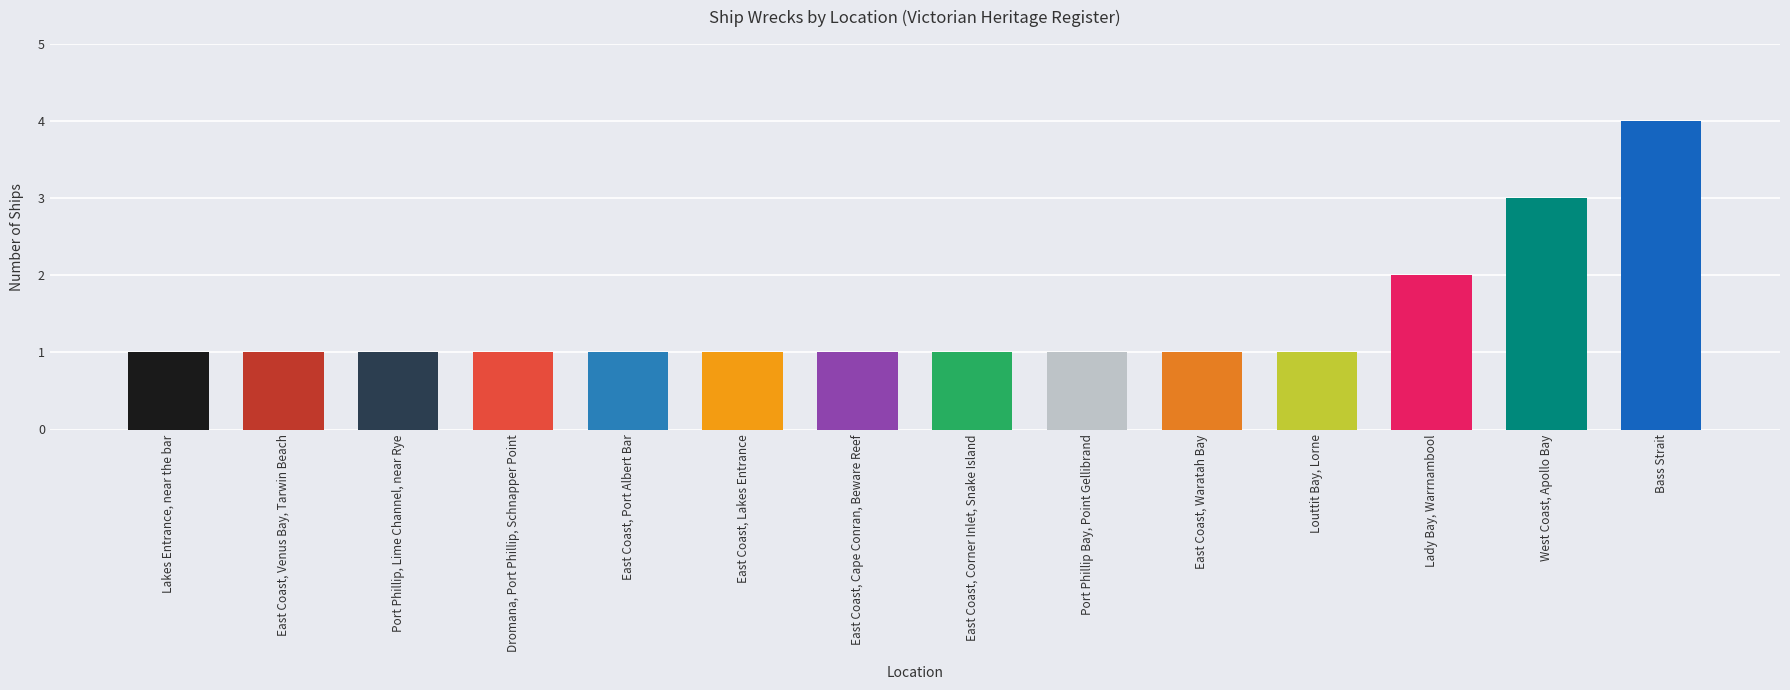

What is the greatest value displayed?

4